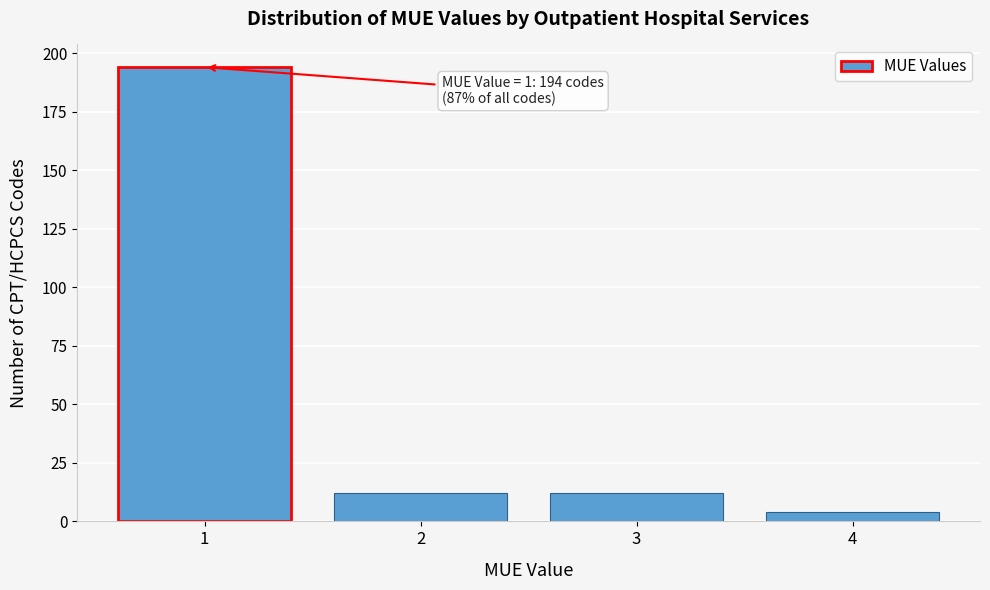

Which range on the x-axis has the tallest bar?

0.5 to 1.5